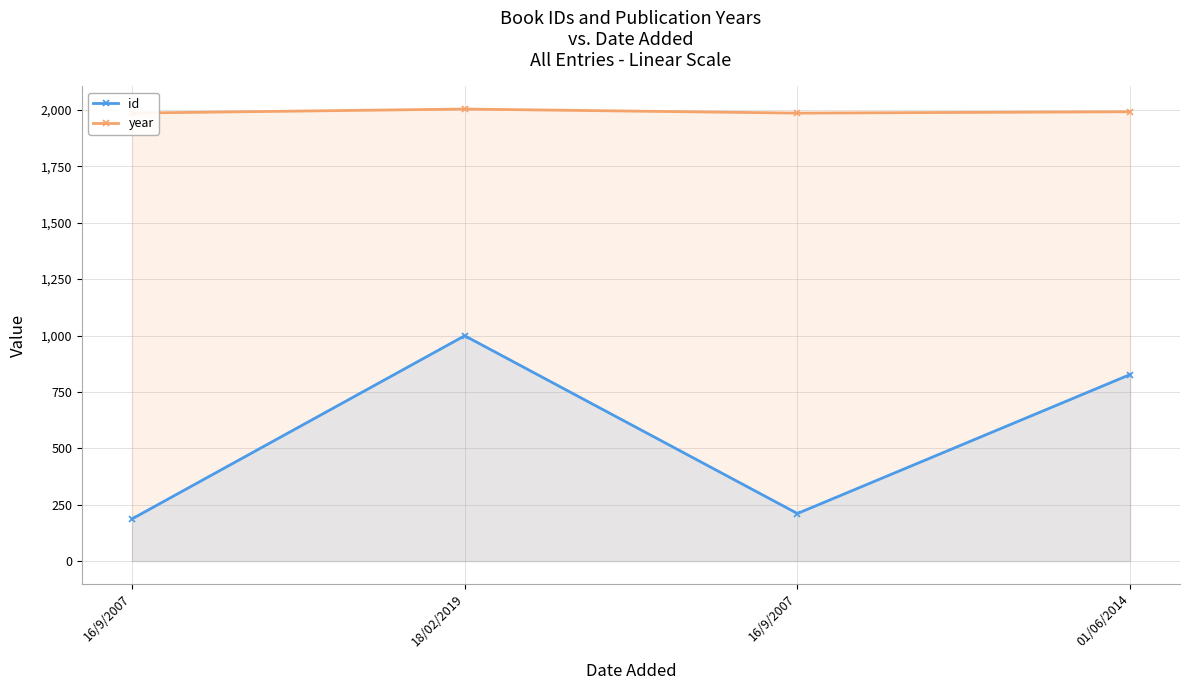

Which series has the largest total across all categories?

year